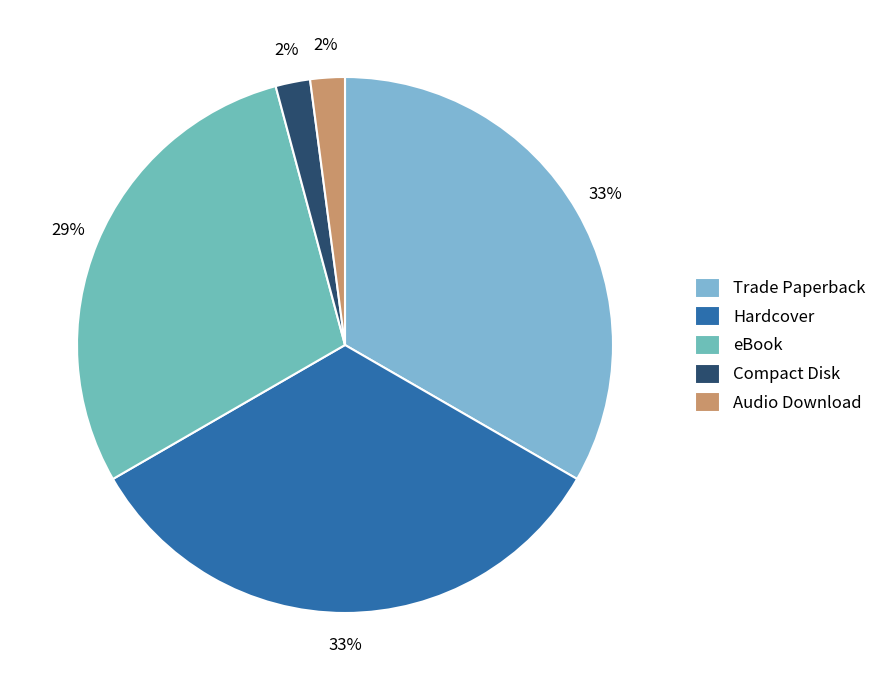

How many segments does this pie chart have?

5